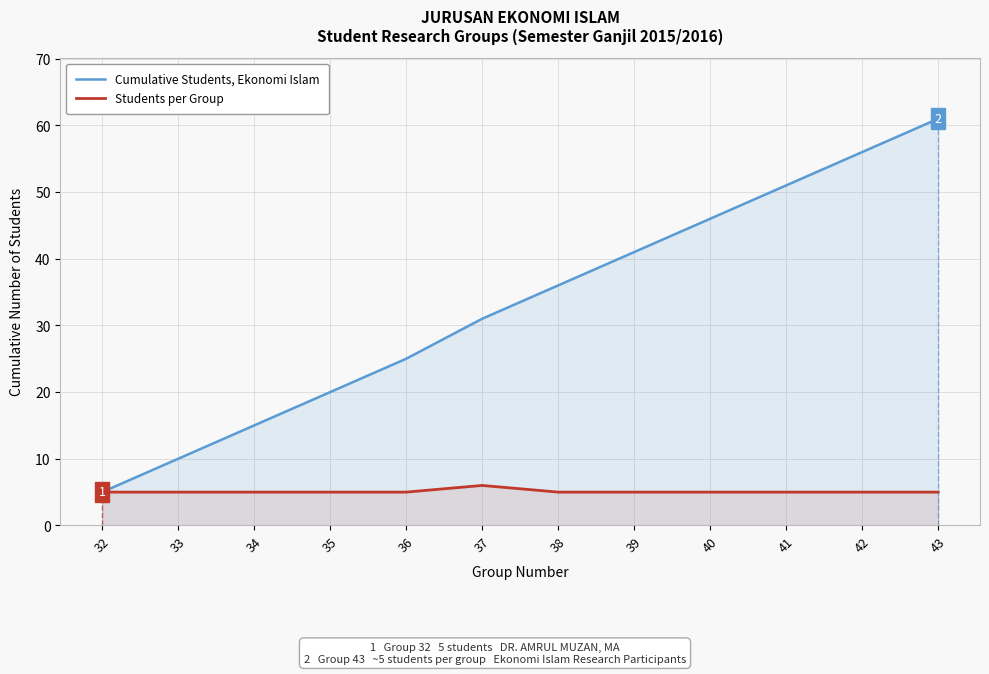

Read the Cumulative Students, Ekonomi Islam value at 33.

10